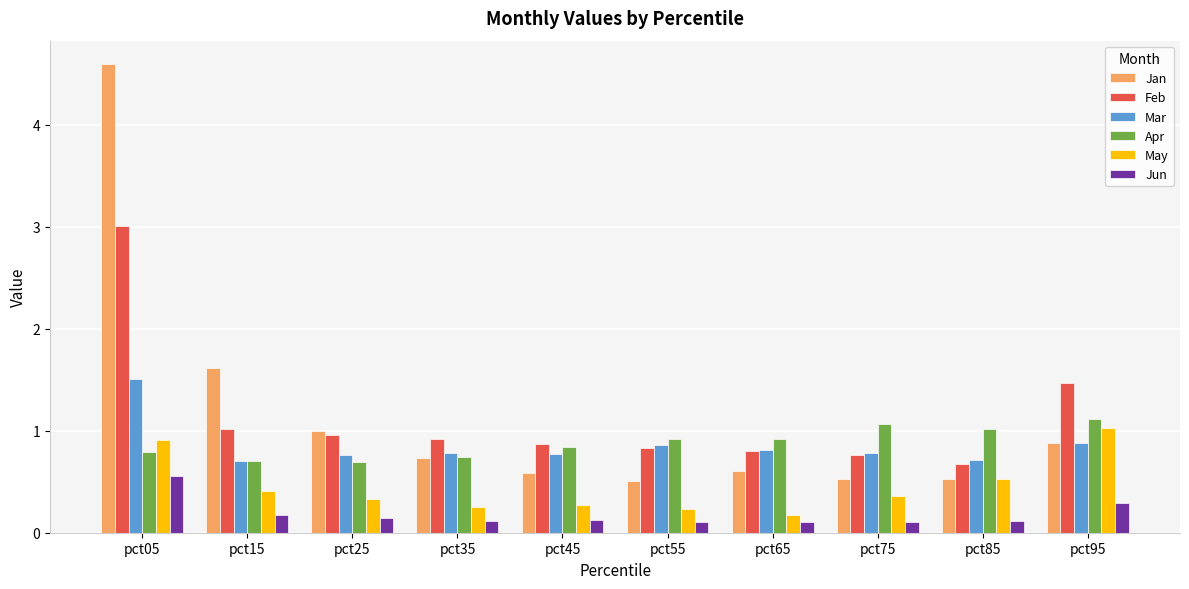

What is the difference between the maximum and second lowest values in the Mar series?

0.8